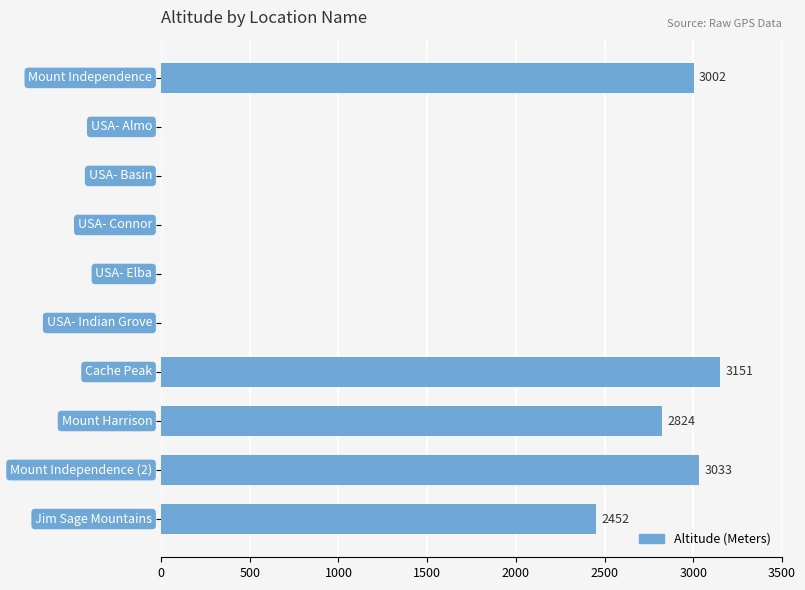

What is the greatest value displayed?

3151